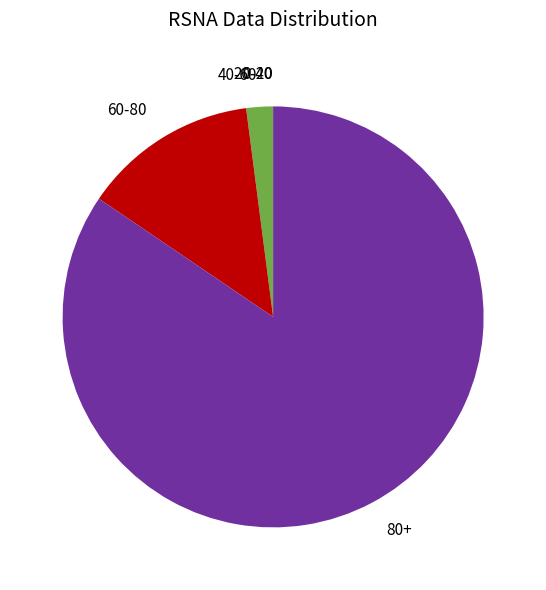

Is the sum of 40-60 and 60-80 greater than half?

No